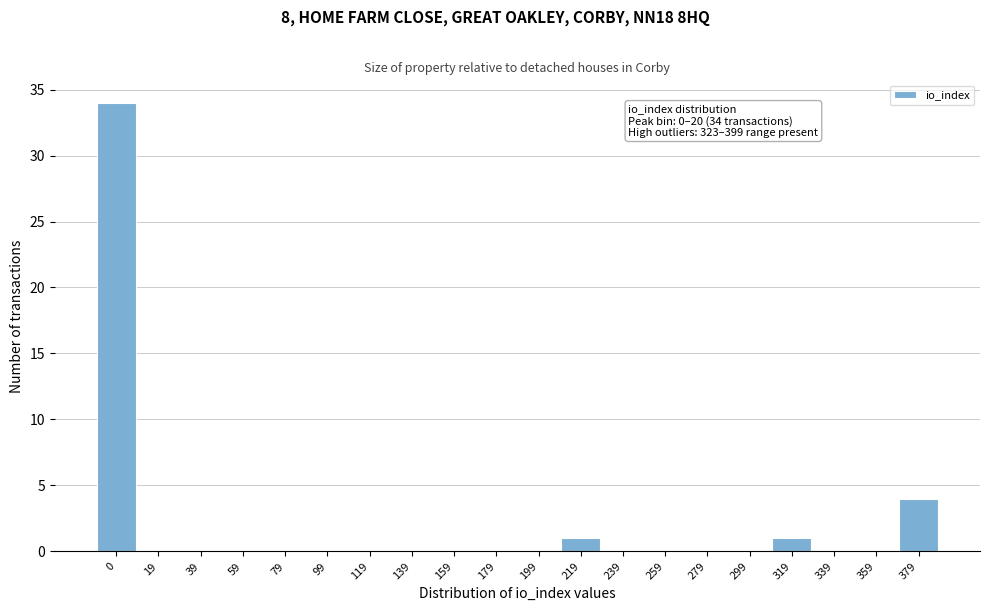

Reading left to right, what are all the values shown in this chart?

0=34	19=0	39=0	59=0	79=0	99=0	119=0	139=0	159=0	179=0	199=0	219=1	239=0	259=0	279=0	299=0	319=1	339=0	359=0	379=4